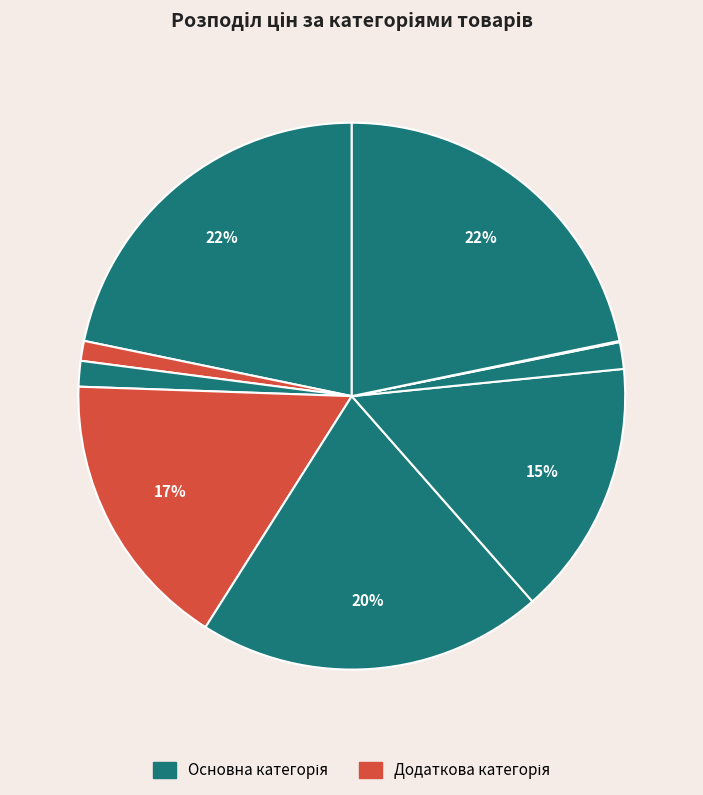

Is there a majority slice in this chart?

No